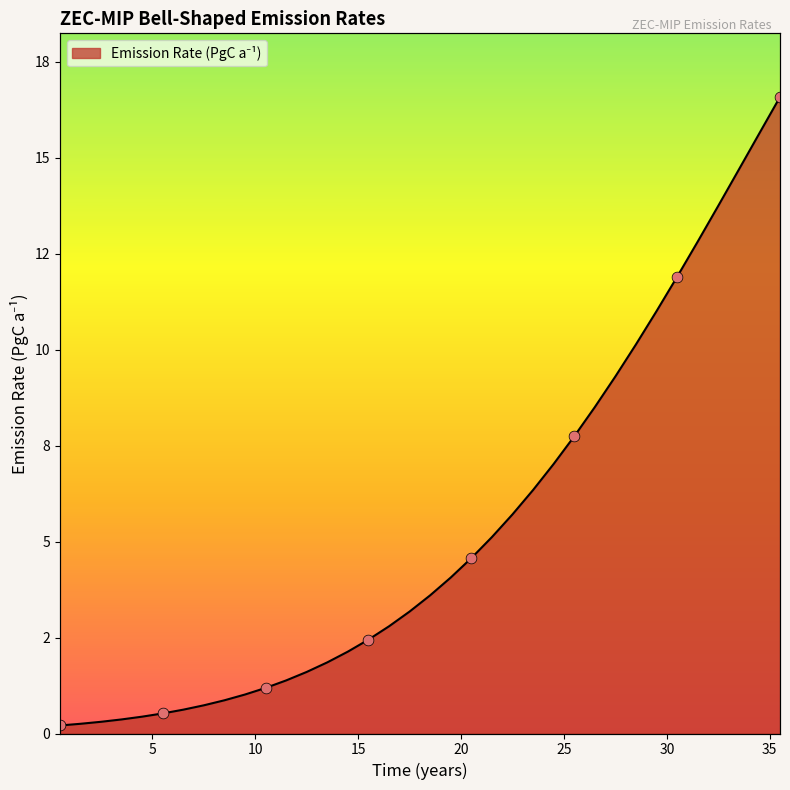

What is the ratio of the value at 26.5 to the value at 19.5?

2.1